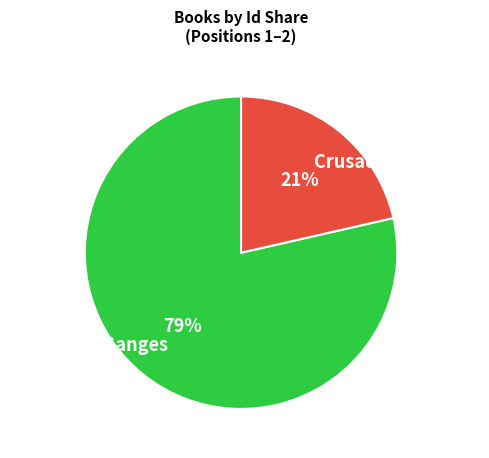

How many slices are in this pie chart?

2